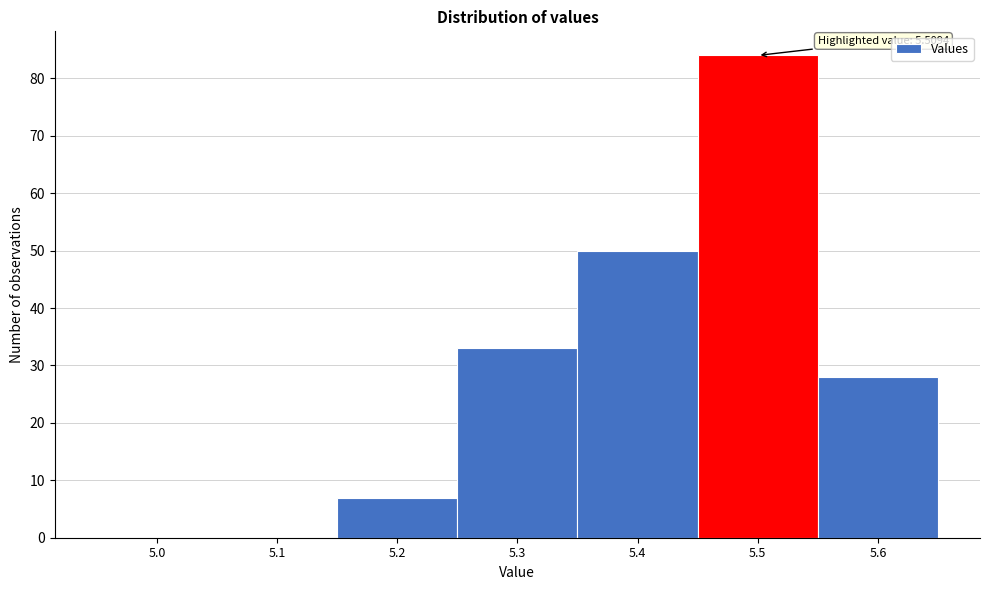

Reading right to left, what are all the values shown in this chart?

5.6=28	5.5=84	5.4=50	5.3=33	5.2=7	5.1=0	5.0=0